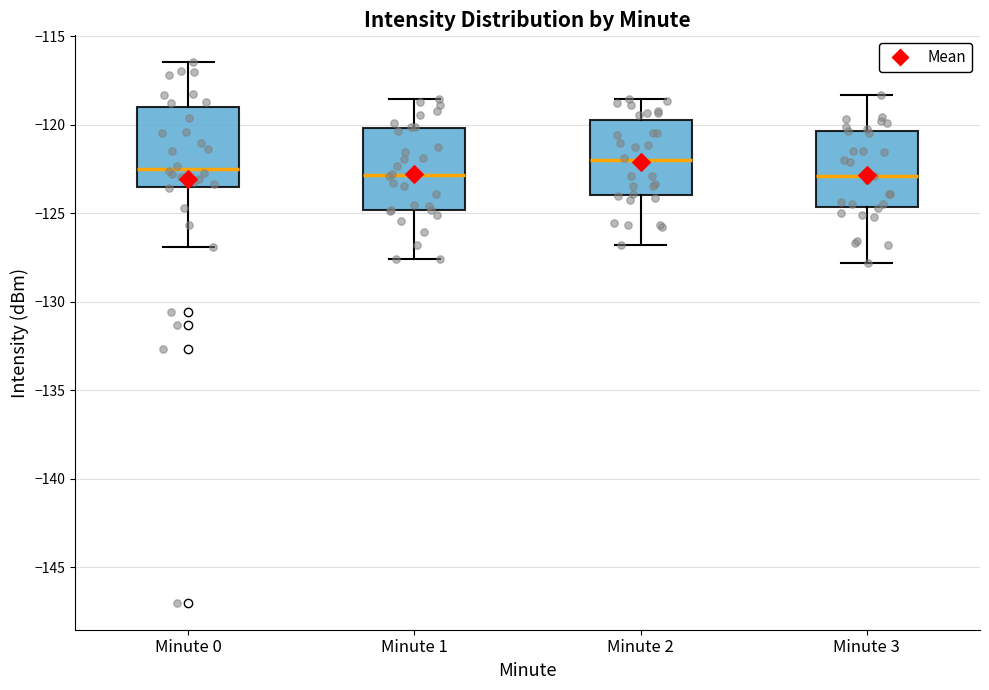

Reading left to right, transcribe this box plot: for each box, give where its median line is, the range the box spans, and where its two whiskers end, as read against the y-axis. The values are not printed on the chart, so give them approximately, as read against the axis.

Minute 0: median -122.5, box -123.5 to -119.0, whiskers -127.0 to -116.5
Minute 1: median -123.0, box -125.0 to -120.0, whiskers -127.5 to -118.5
Minute 2: median -122.0, box -124.0 to -119.5, whiskers -127.0 to -118.5
Minute 3: median -123.0, box -124.5 to -120.5, whiskers -128.0 to -118.5